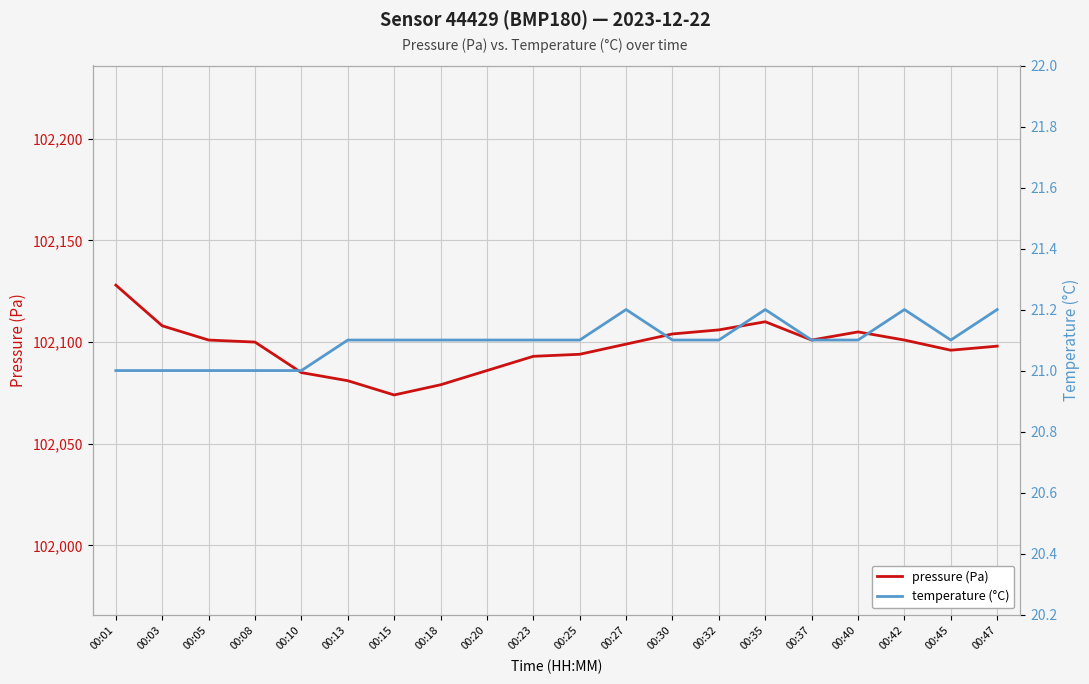

What are all the series names shown in the legend?

pressure (Pa), temperature (°C)